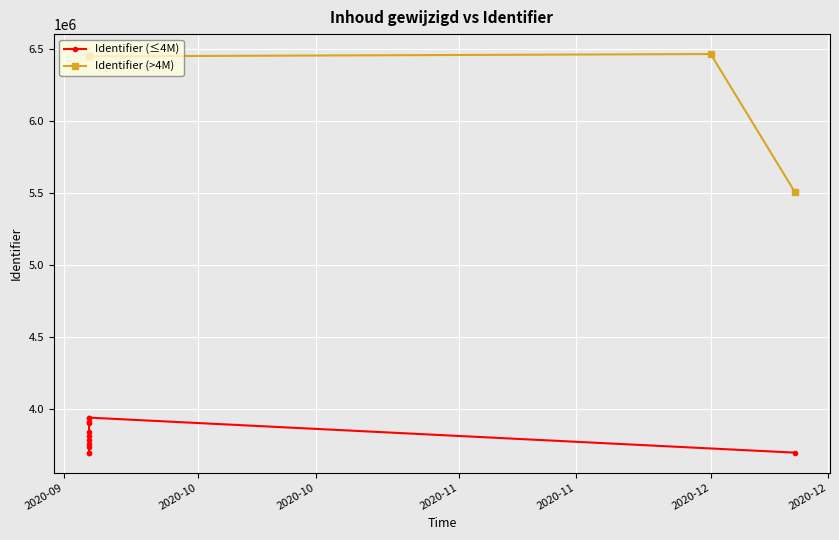

How many lines are shown in the chart?

2